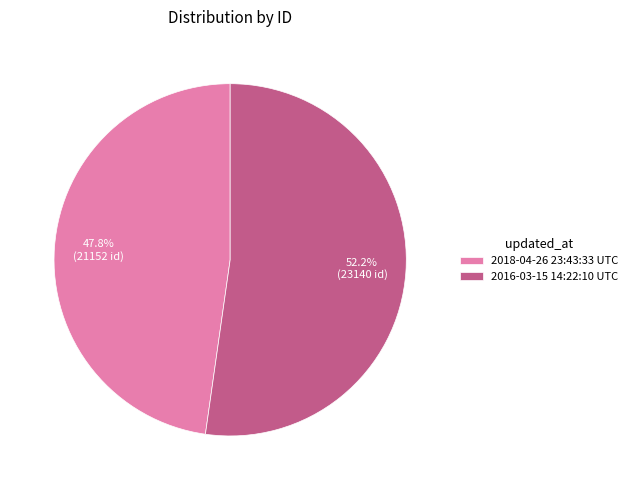

Which slice is the largest?

2016-03-15 14:22:10 UTC